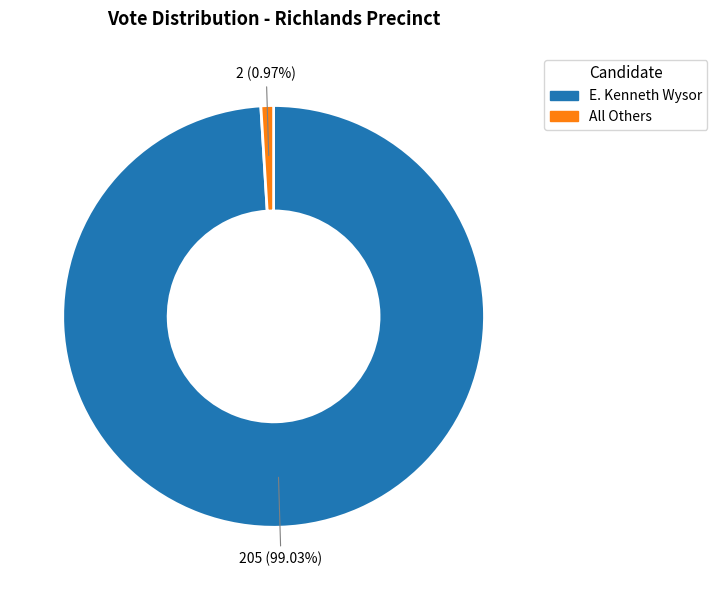

Does All Others represent more than half of the total?

No